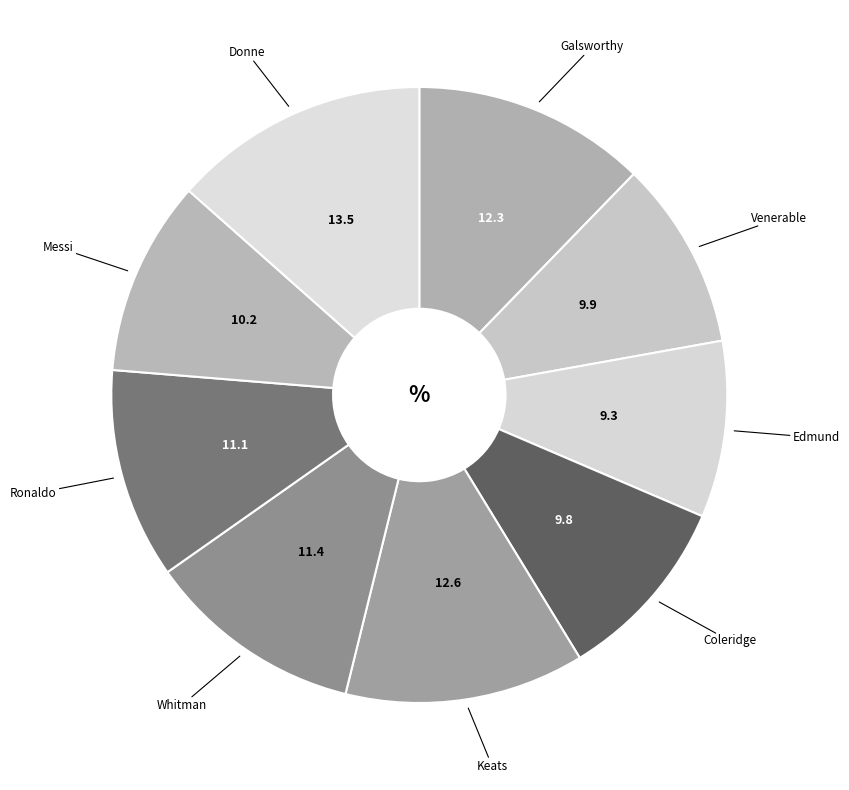

Combined, do Coleridge and Whitman account for over 50%?

No